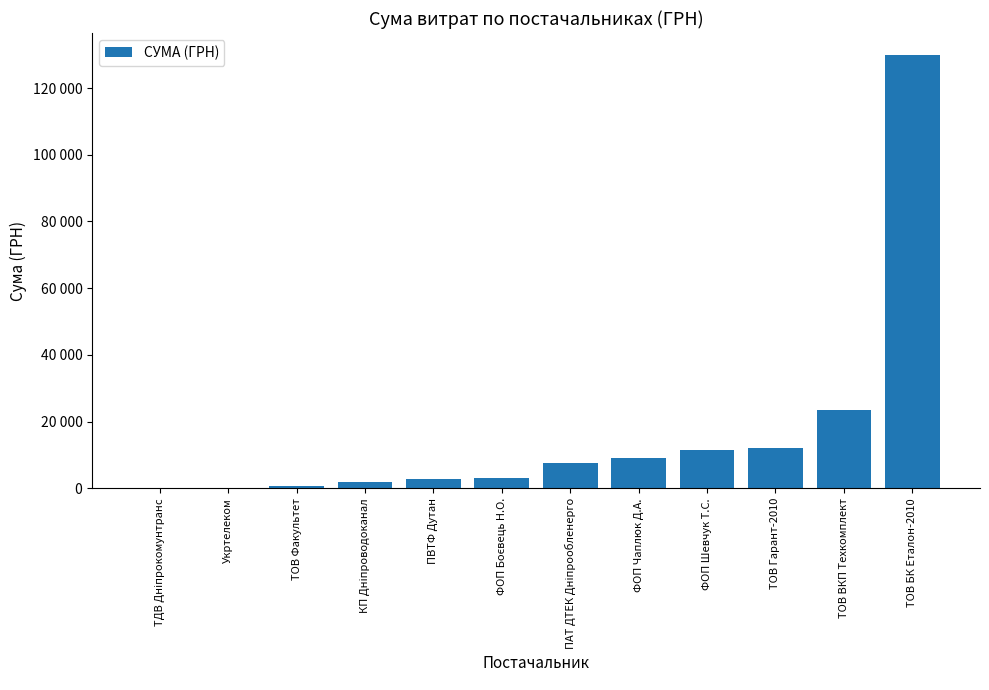

Are the bars horizontal?

No